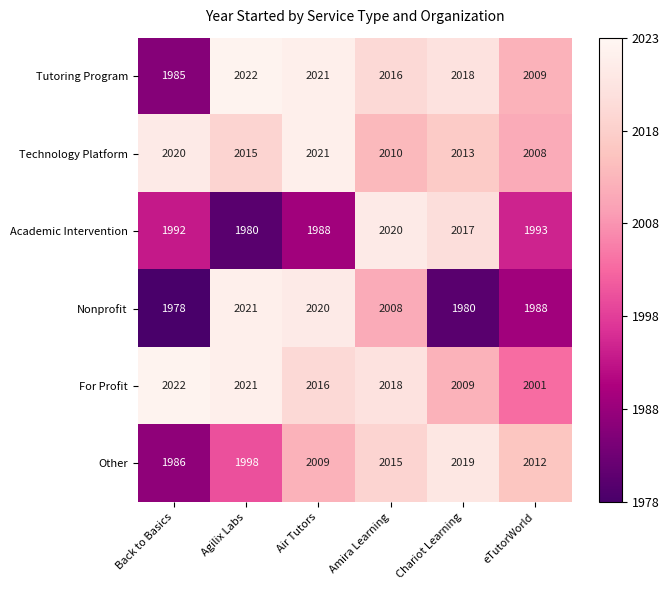

What is the maximum value shown in the chart?

2022